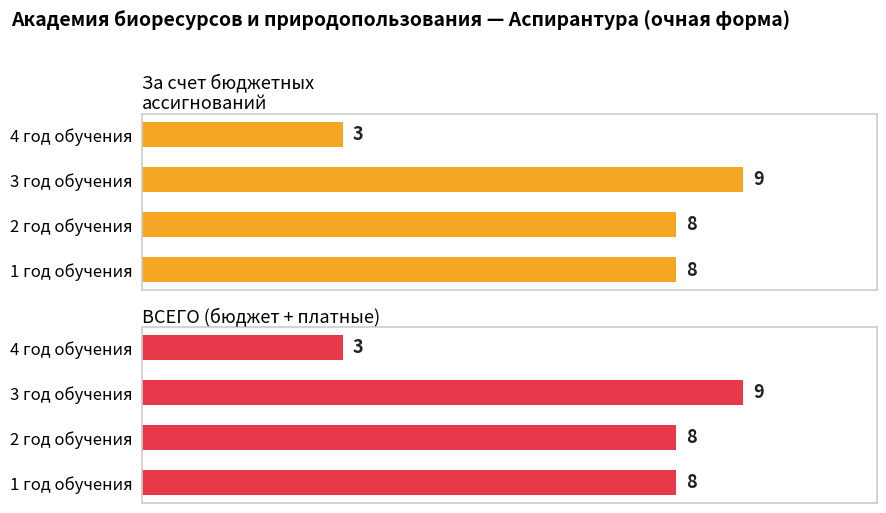

How many groups of bars are there?

4